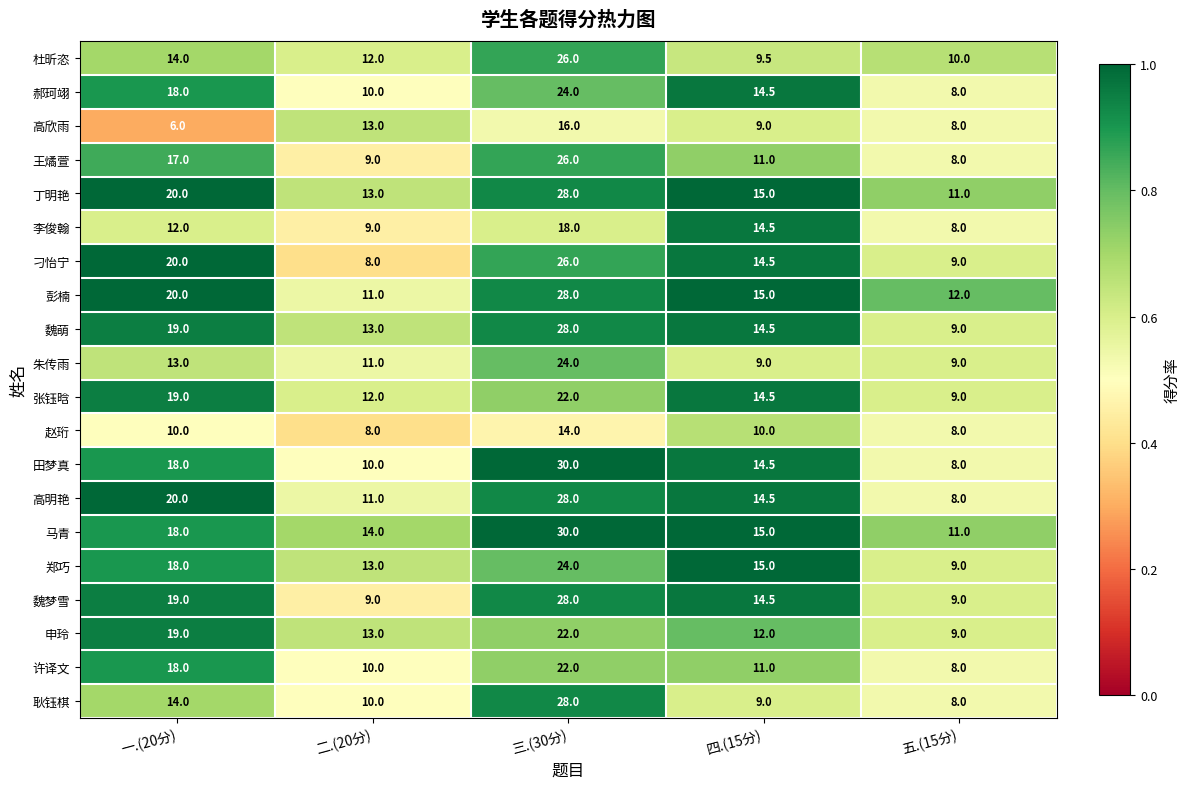

List the labels in order of 耿钰棋 value, largest first.

三.(30分), 一.(20分), 二.(20分), 四.(15分), 五.(15分)